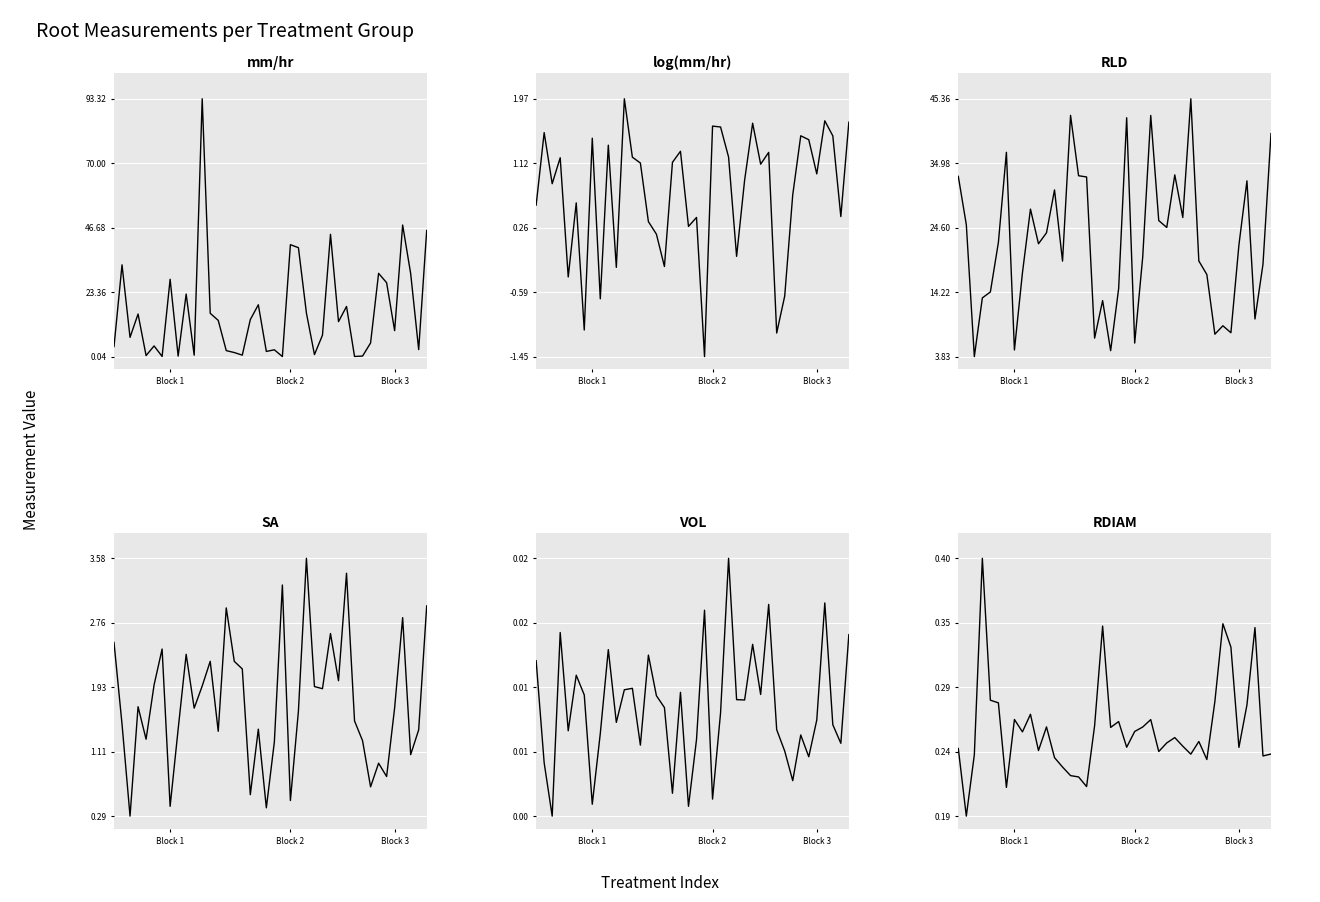

Which series changed the most between 15 and 22?

mm/hr